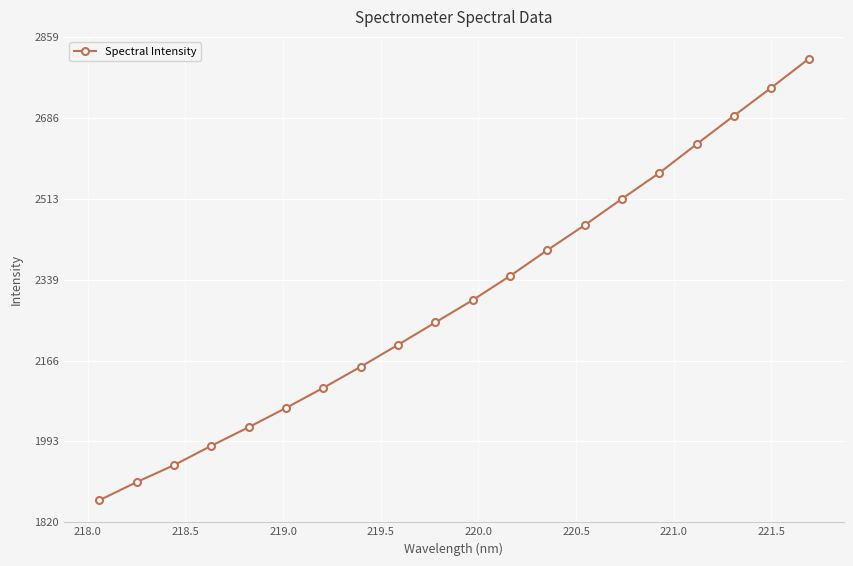

What is the value of the 5th point from the left?

2023.8